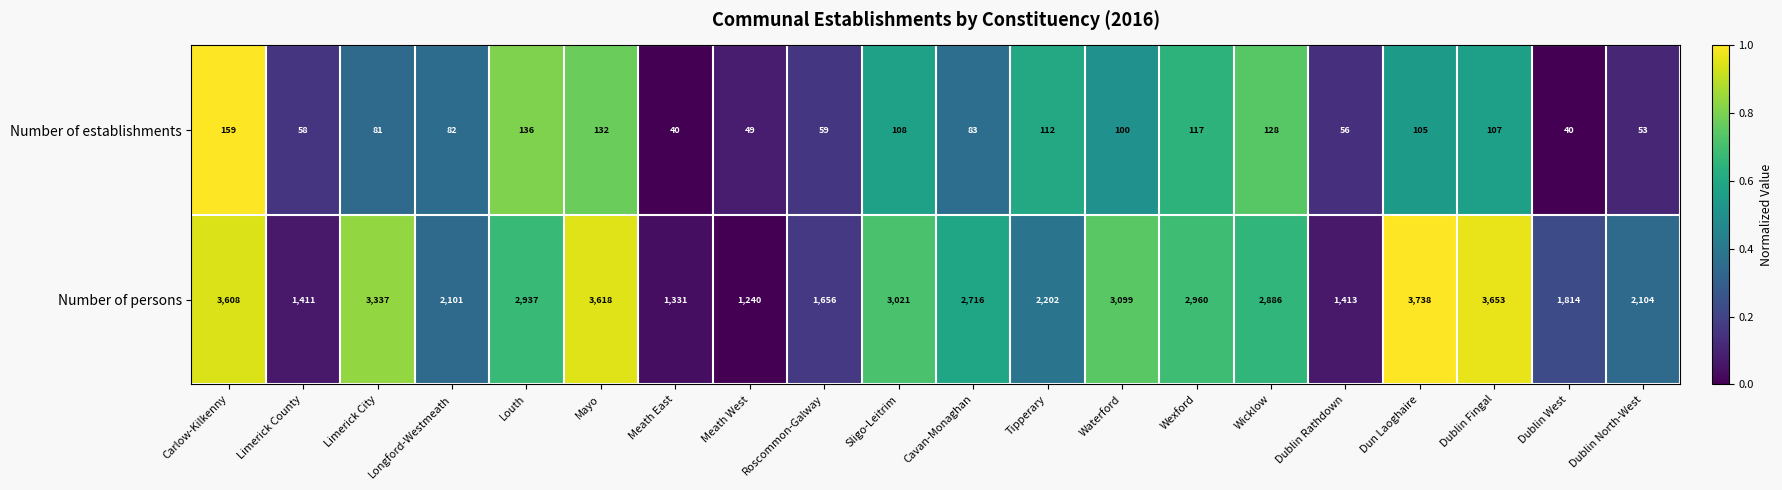

The Number of establishments series shows 56 at Limerick City. True or false?

False